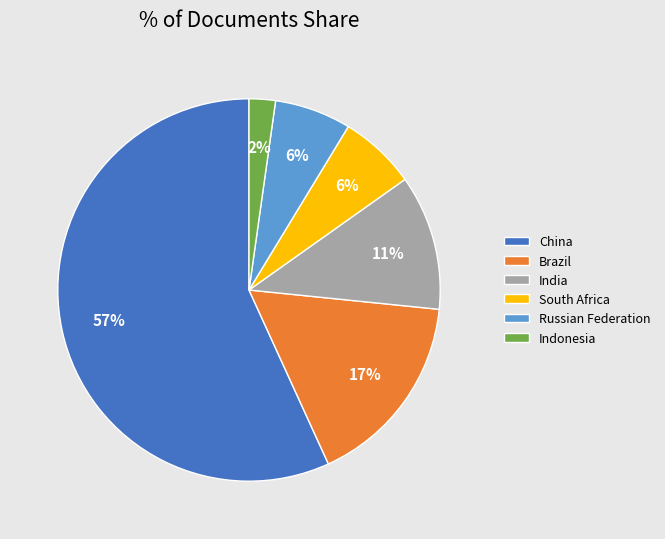

Which slice is the smallest?

Indonesia